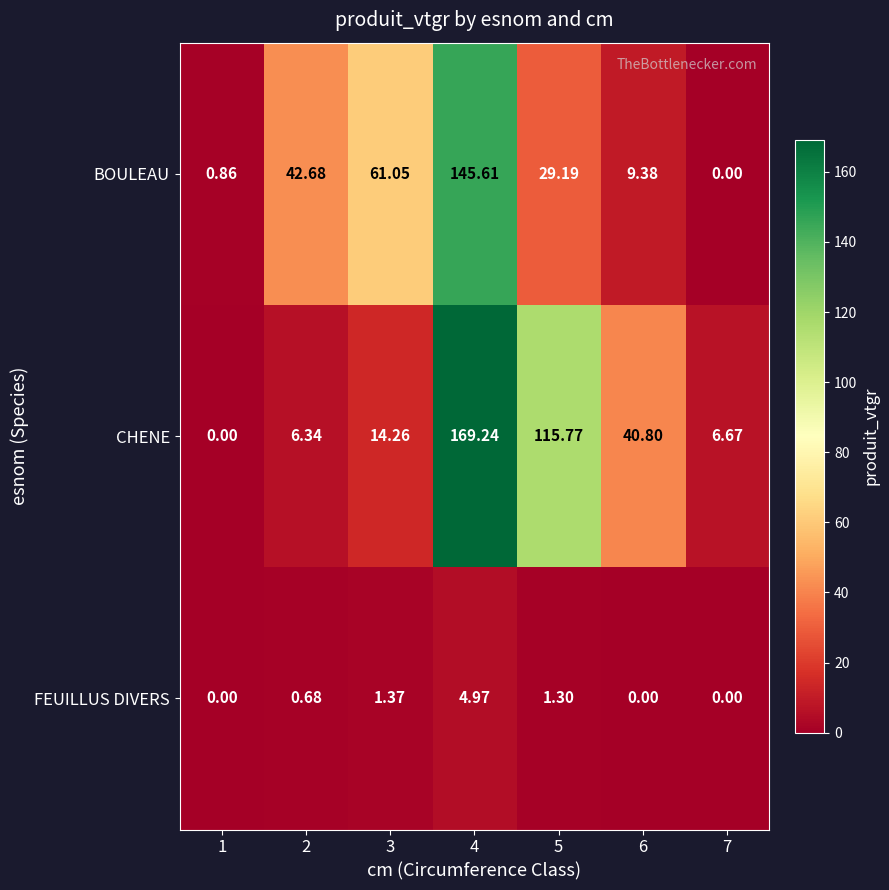

Rank the series by their maximum value, from lowest to highest.

FEUILLUS DIVERS, BOULEAU, CHENE